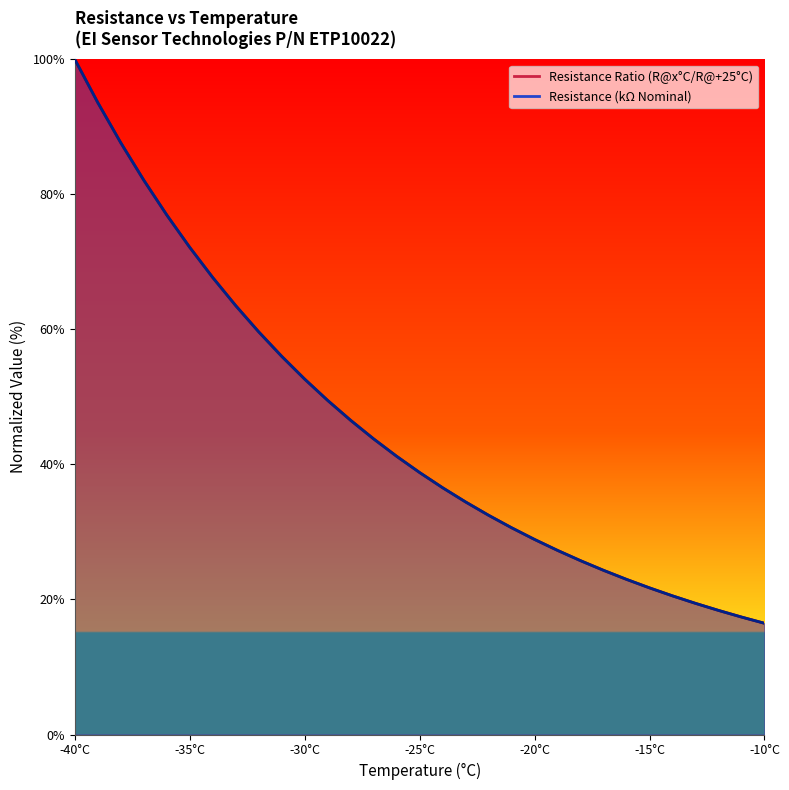

Which series has the largest total across all categories?

Resistance Ratio (R@x°C/R@+25°C)